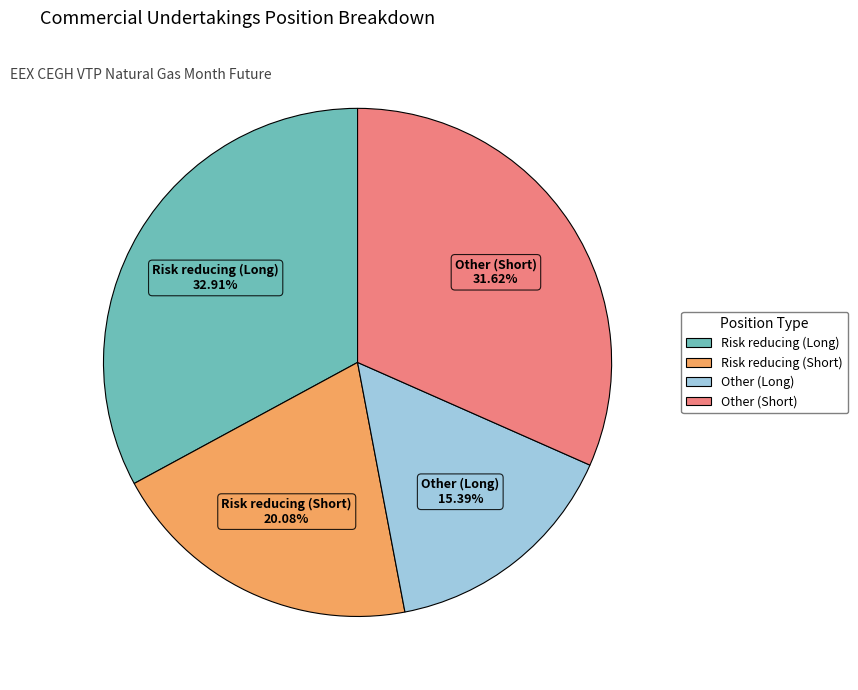

True or false: Risk reducing (Long) accounts for 33% of the total.

True